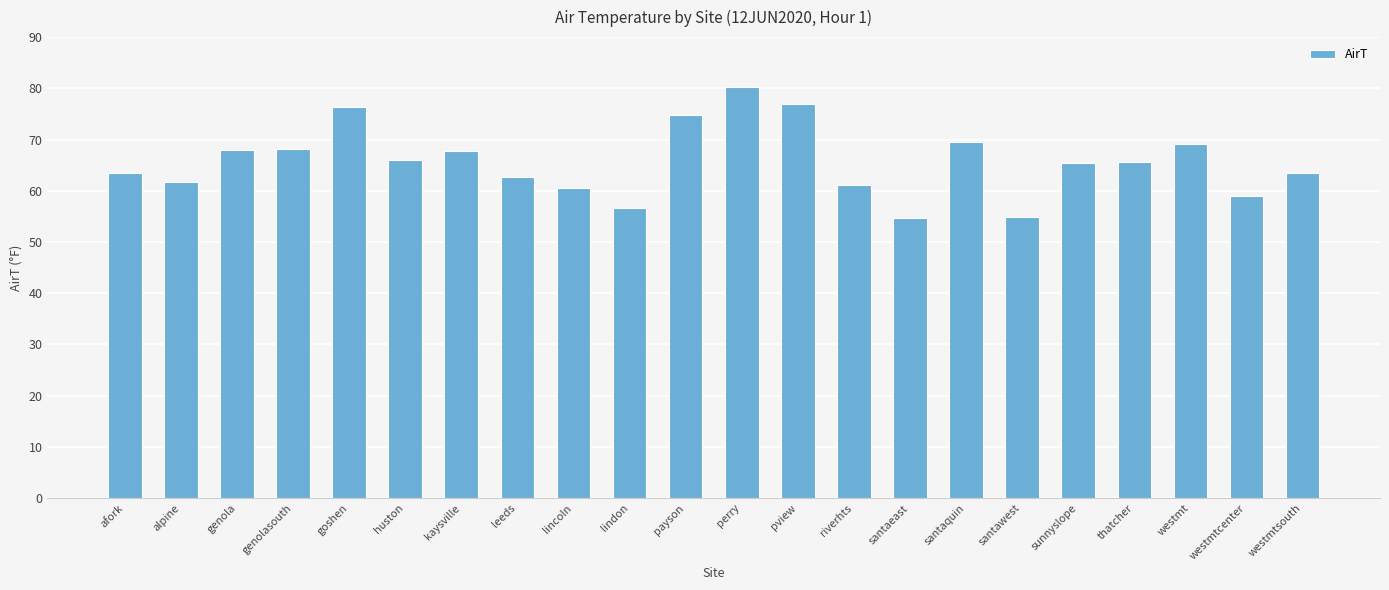

The value at westmtsouth is 112.0. True or false?

False